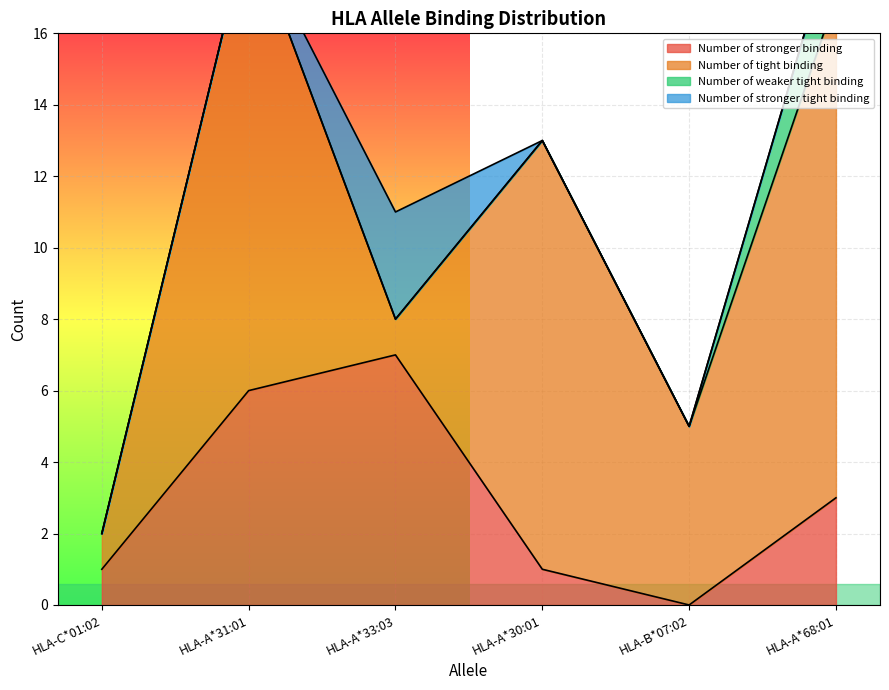

List the series in order of their peak value, highest first.

Number of tight binding, Number of stronger binding, Number of stronger tight binding, Number of weaker tight binding